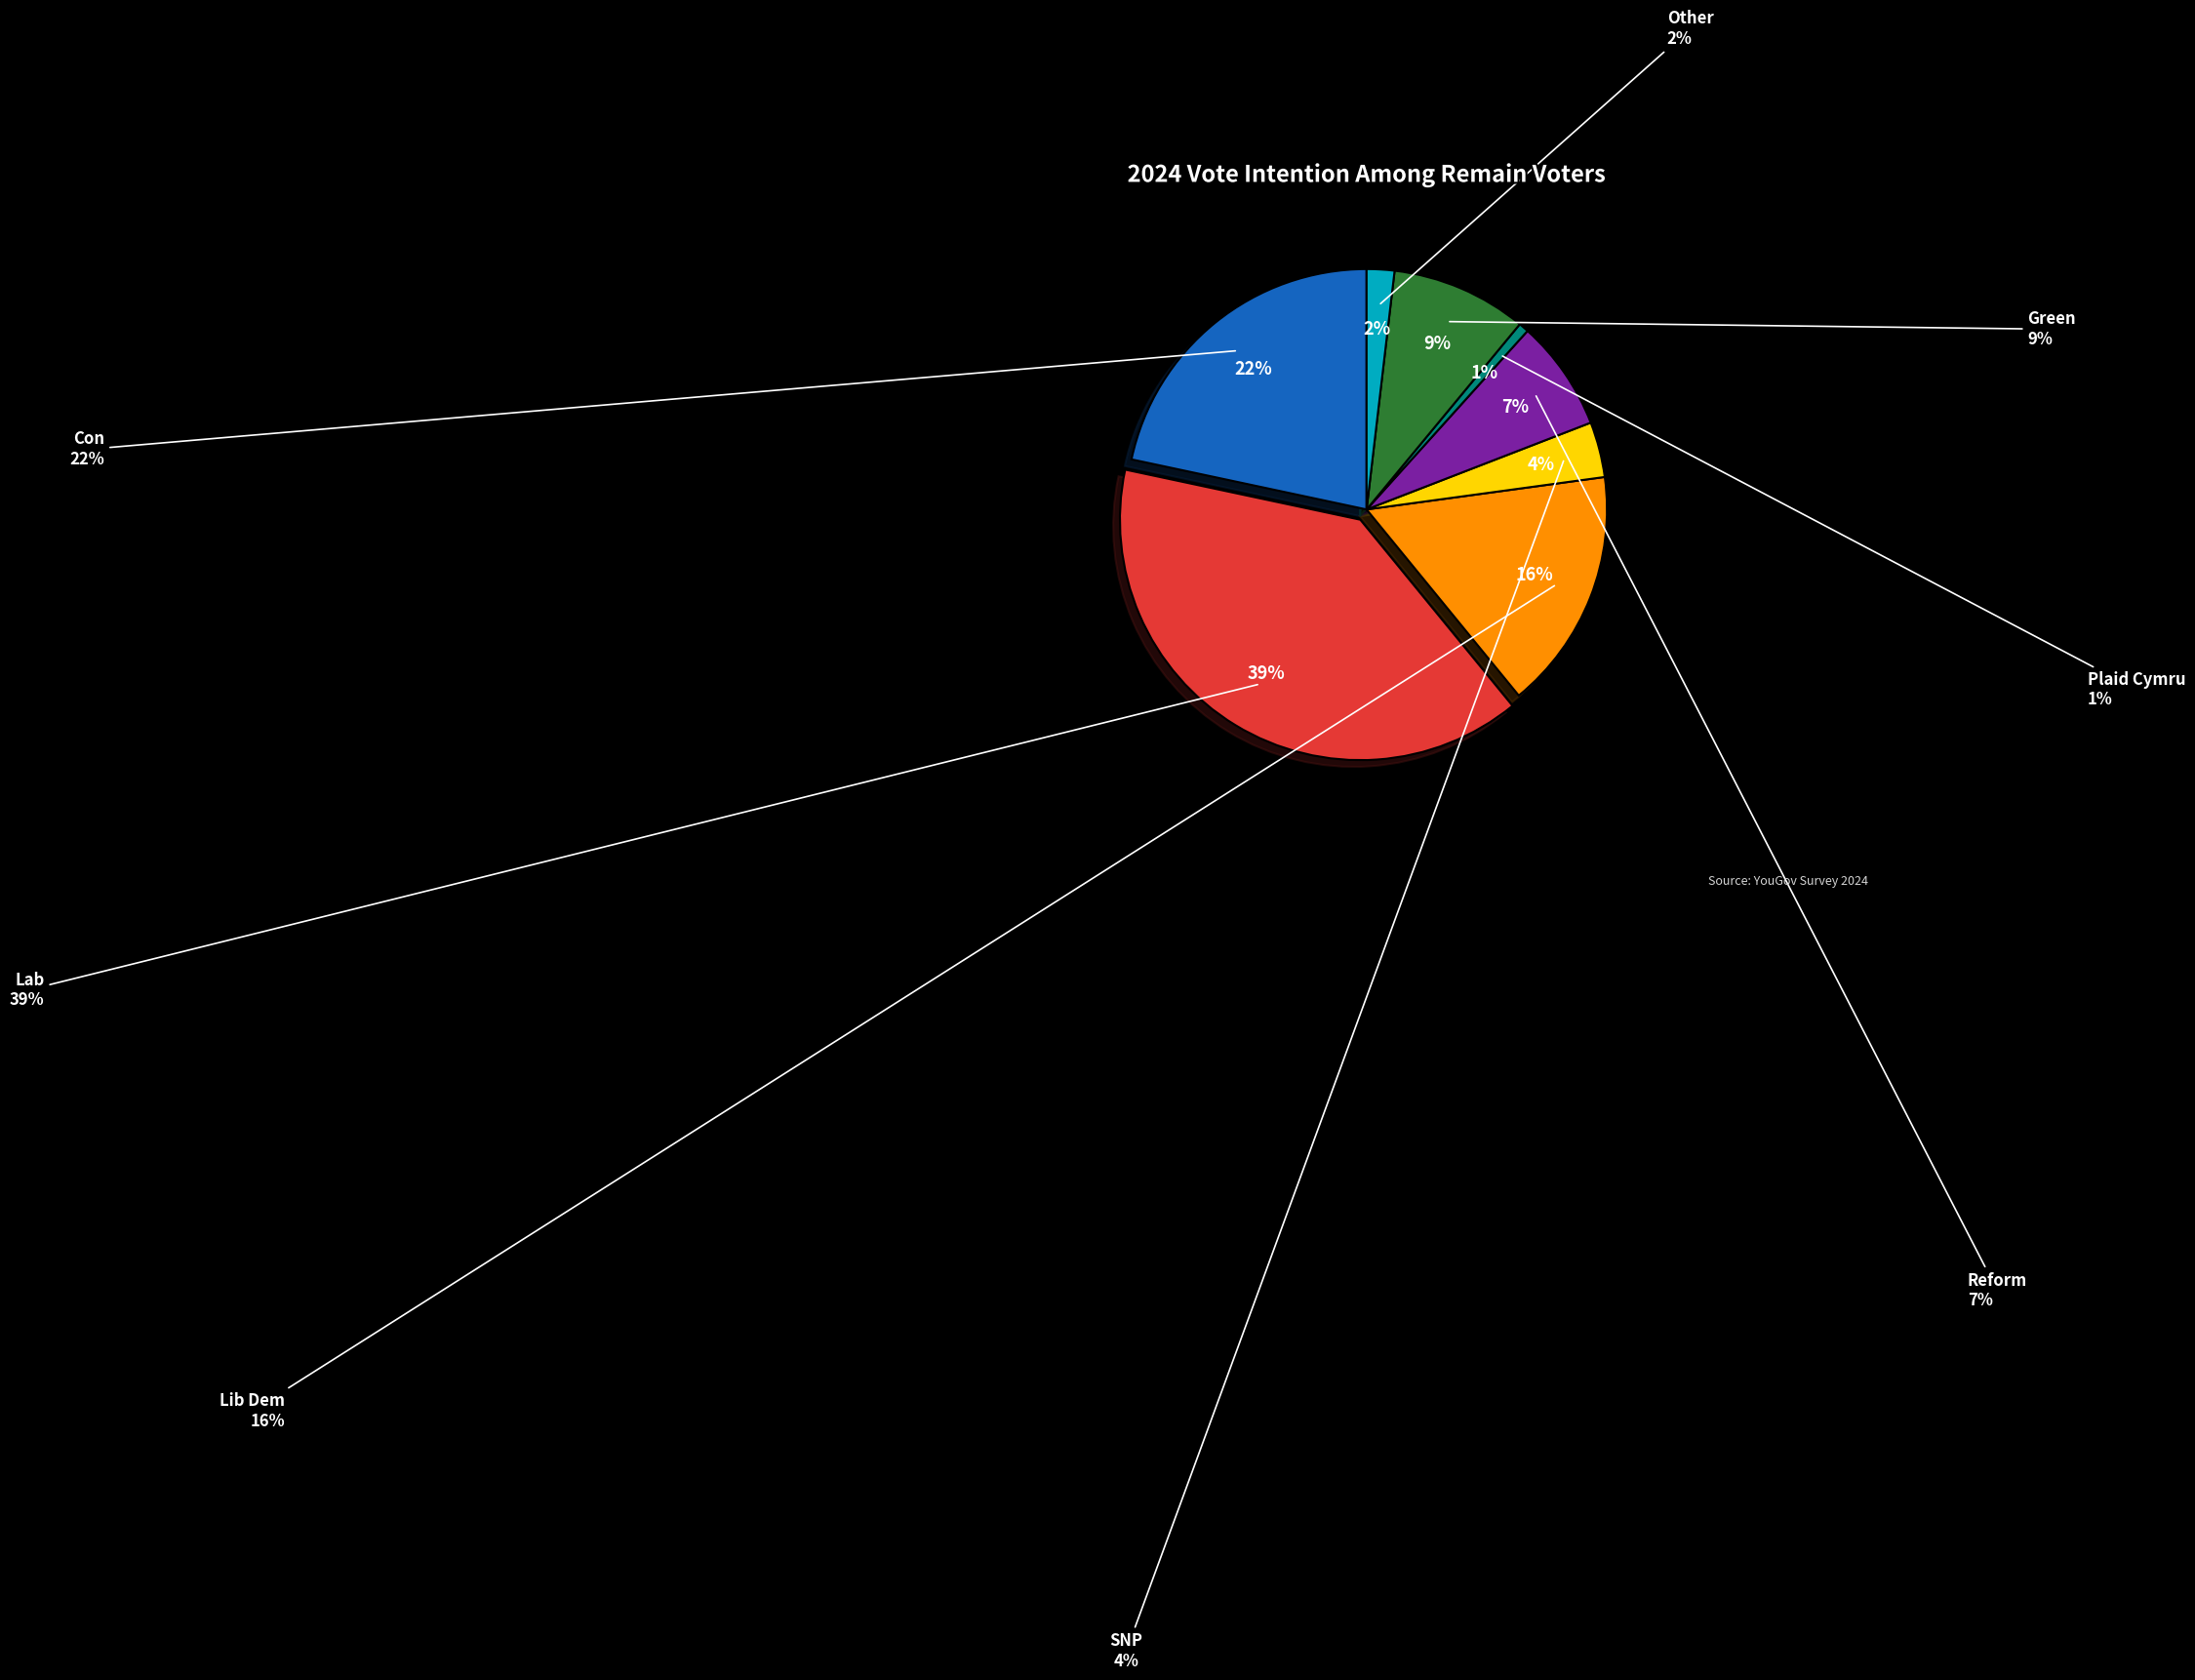

To the nearest percent, what is the average slice percentage?

12%